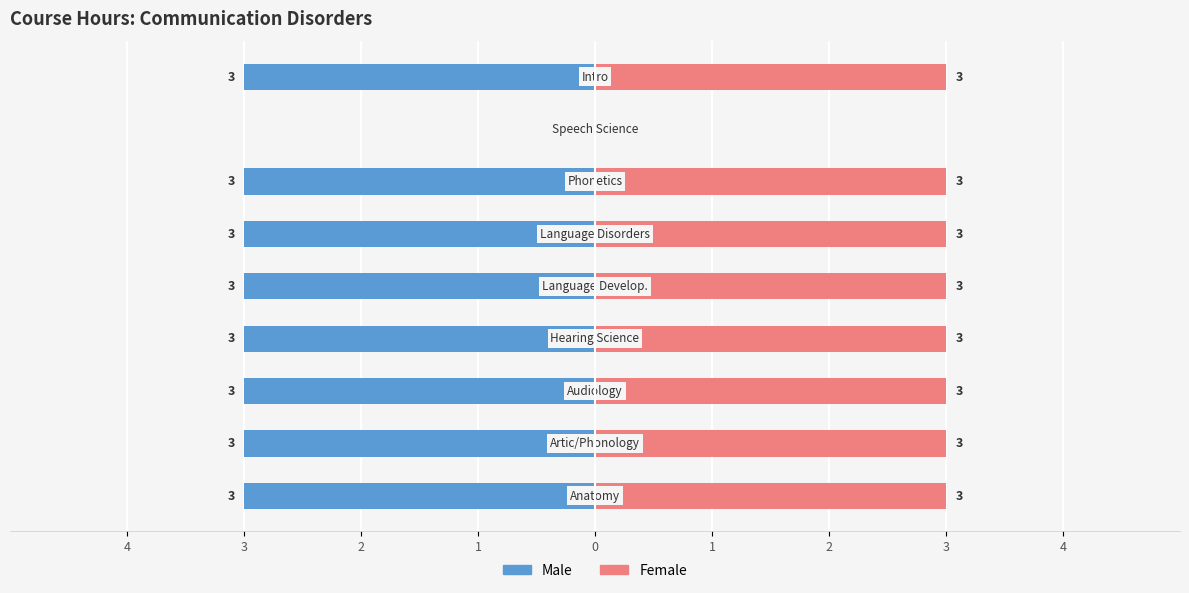

Reading left to right, list all the values displayed in this chart.

Male: 4=-3	3=-3	2=-3	1=-3	0=-3	1=-3	2=-3	3=0	4=-3
Female: 4=3	3=3	2=3	1=3	0=3	1=3	2=3	3=0	4=3